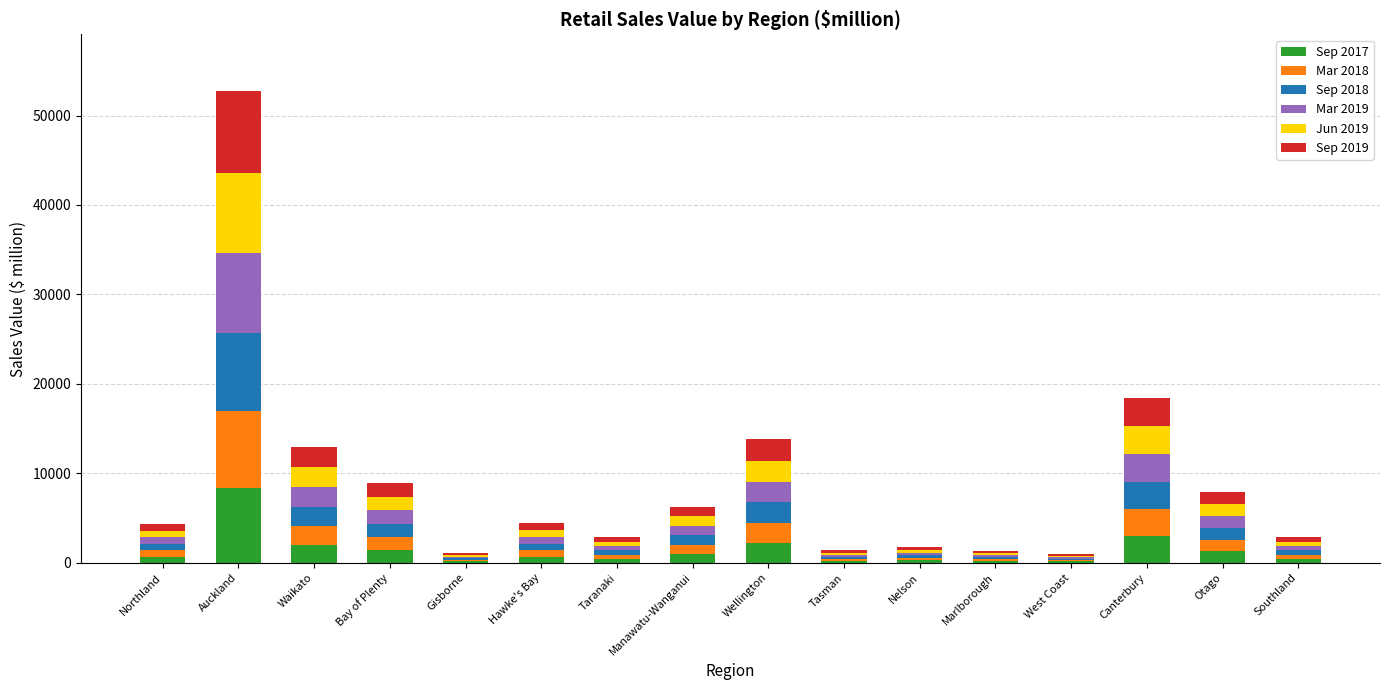

Are the bars grouped side by side (vs. stacked)?

No